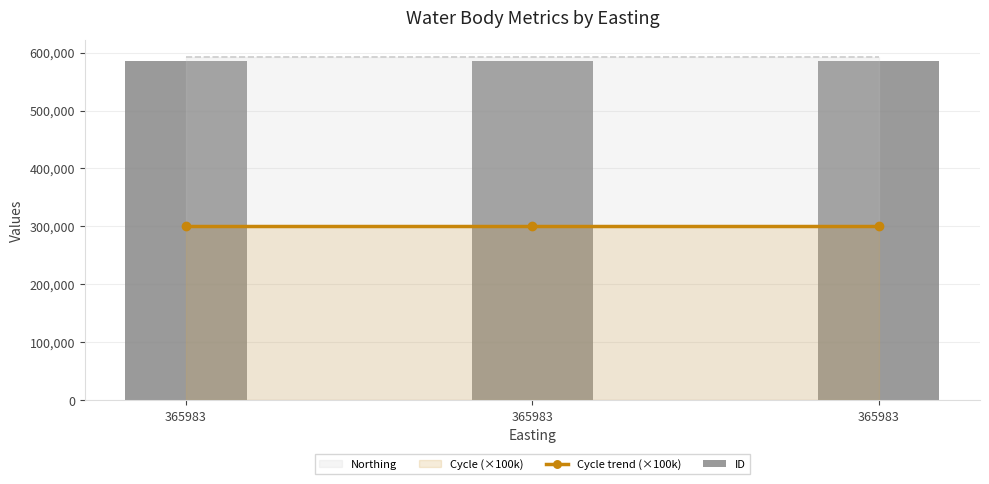

Rank the categories by Cycle trend (×100k) value from lowest to highest.

365983, 365983, 365983